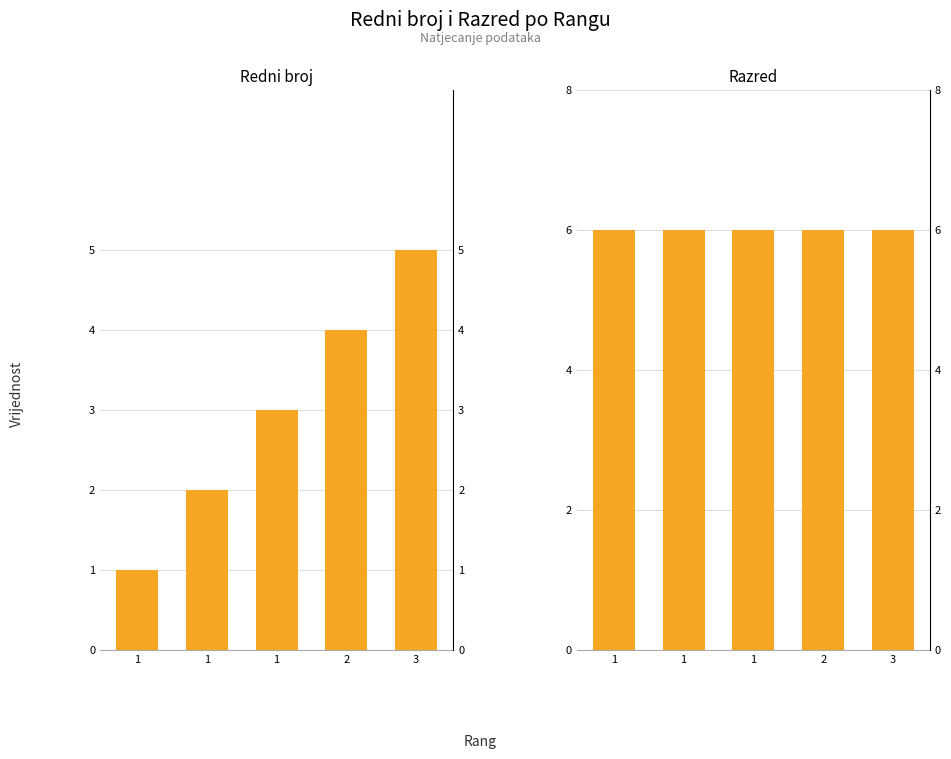

How many bars are there in each group?

2